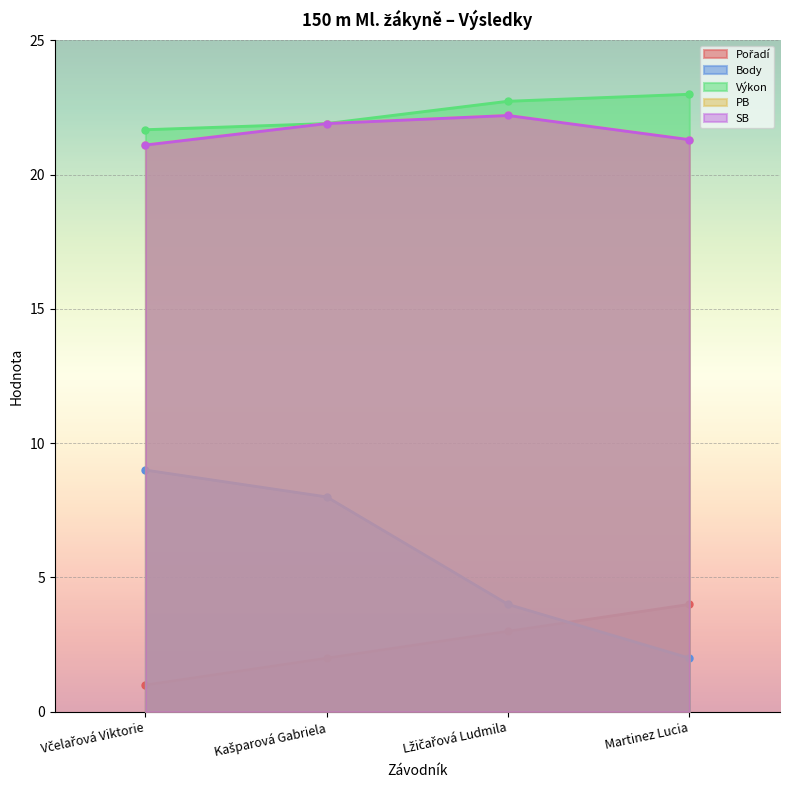

At which label is PB closest to 21?

Včelařová Viktorie